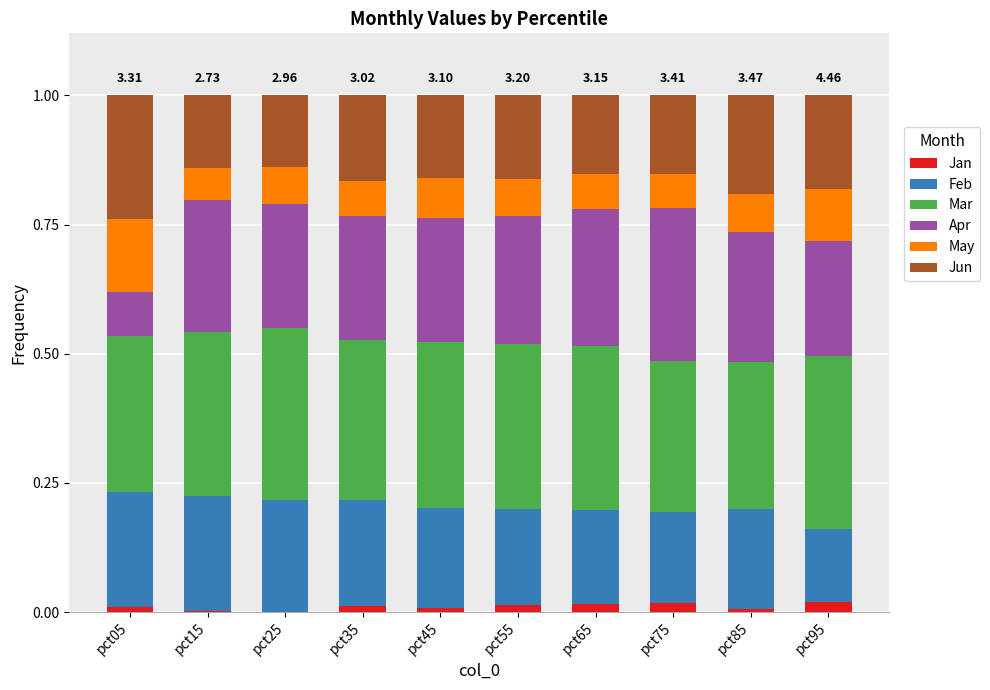

What is the difference between the second highest and minimum values in the Jun series?

0.1